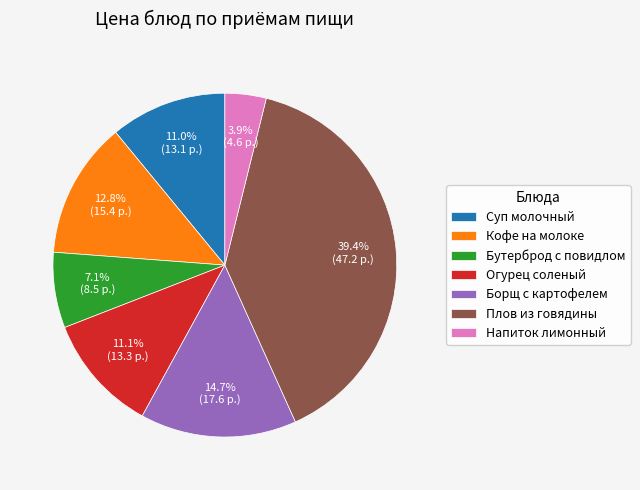

Approximately how many times larger is the value at Суп молочный compared to Борщ с картофелем?

0.7